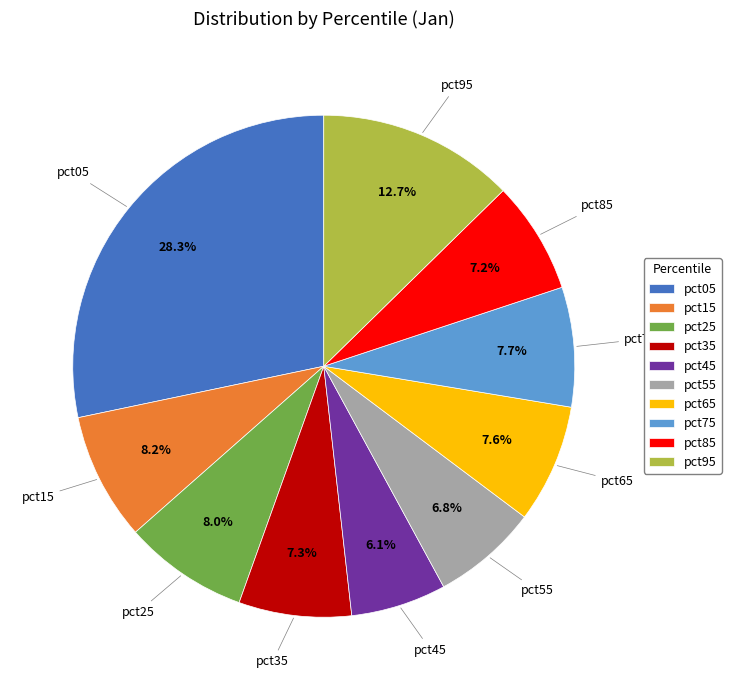

Does pct95 represent more than half of the total?

No